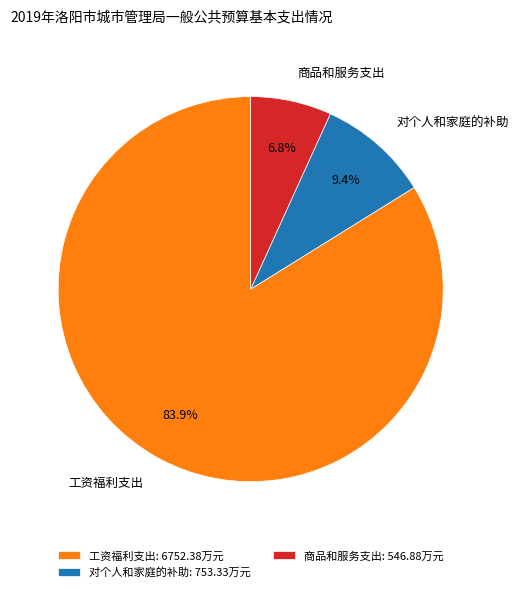

To the nearest percent, what is the difference between the largest and smallest slice percentages?

77%